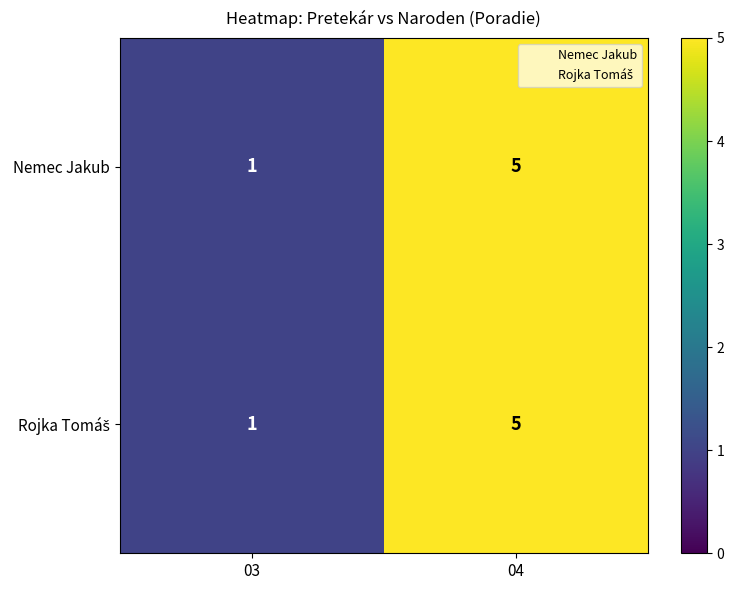

The Nemec Jakub series shows 3 at 04. True or false?

False